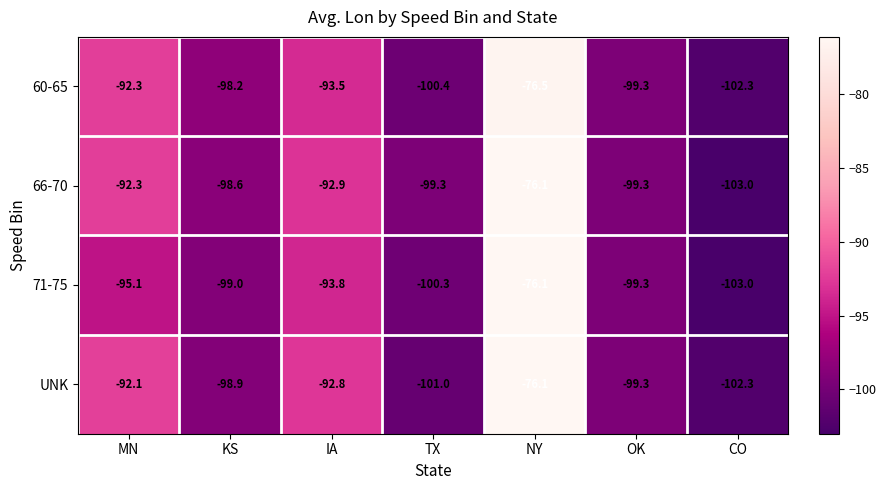

At which label does UNK reach its peak?

NY